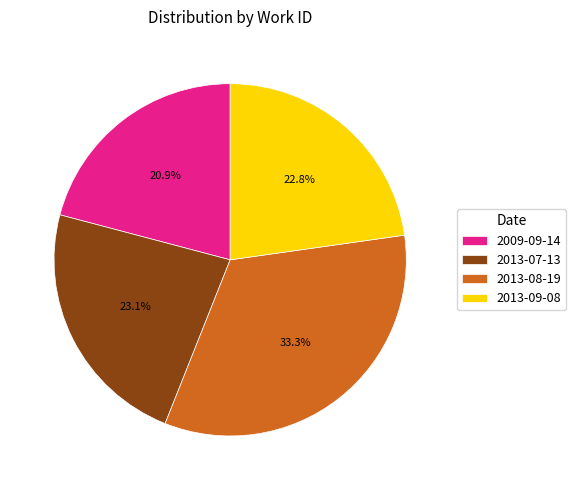

Which category has the biggest portion of the pie?

2013-08-19